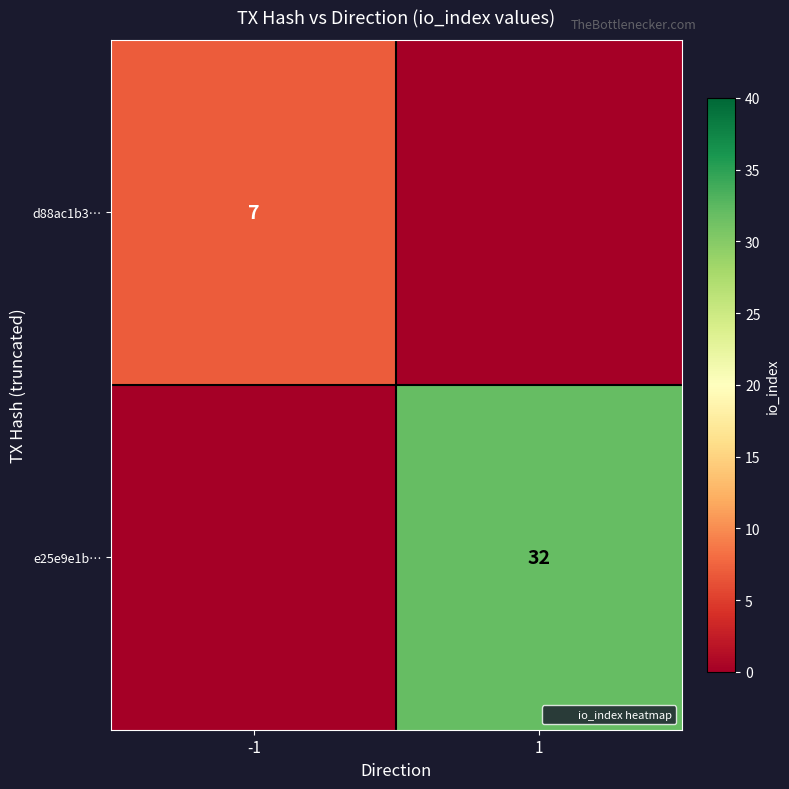

The value of d88ac1b3… at 1 is 0. True or false?

True